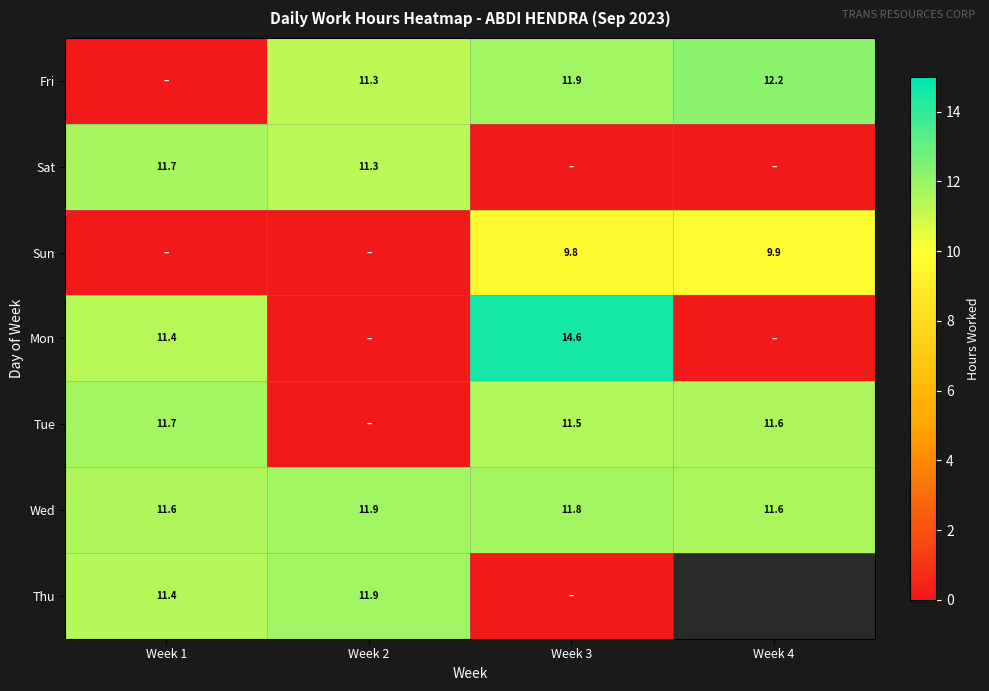

The value of Sun at Week 3 is 9.8. True or false?

True